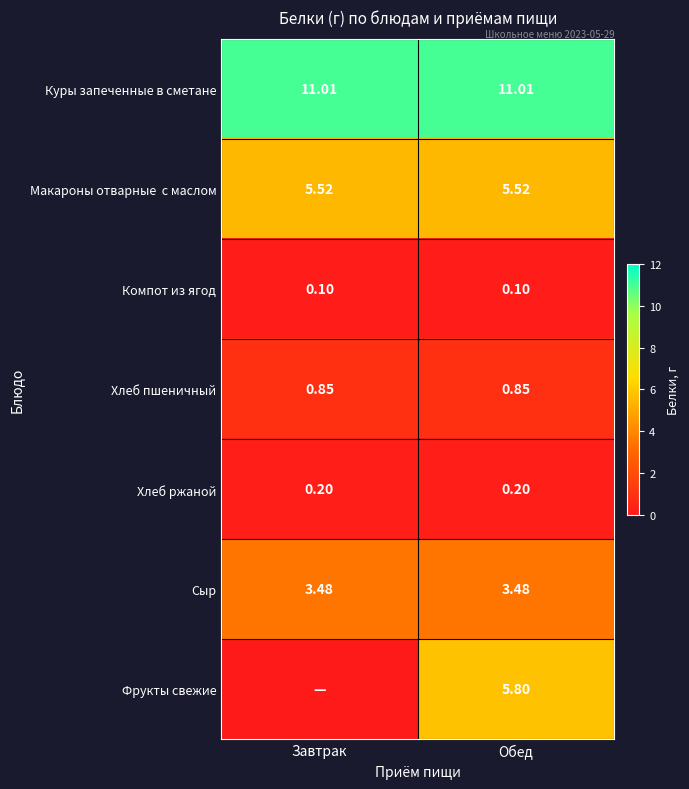

At how many categories does at least one series exceed 4?

2